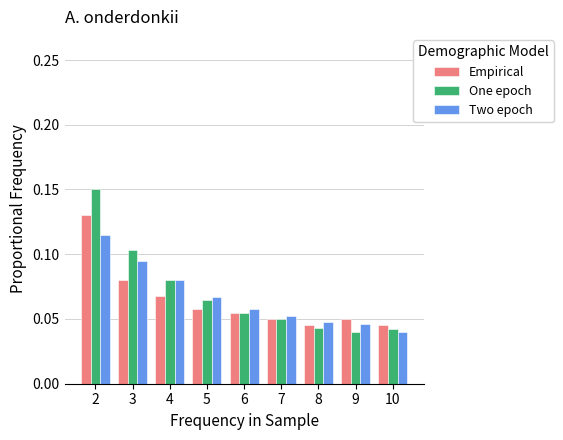

What is the sum of all Empirical values?

0.6